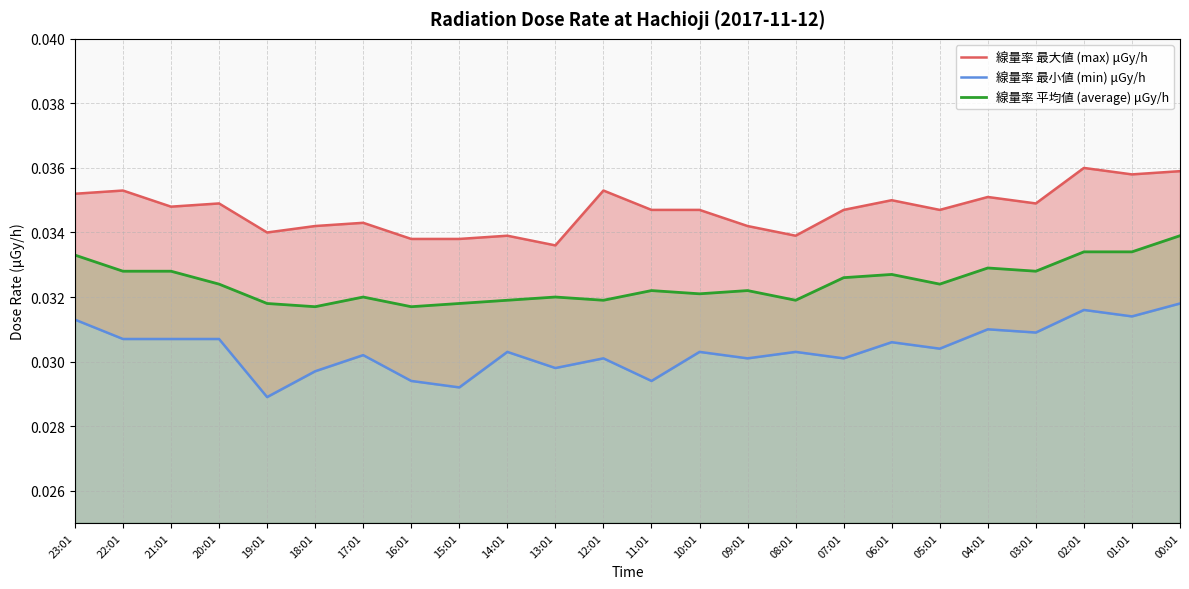

Does the chart display data point markers on the line(s)?

No